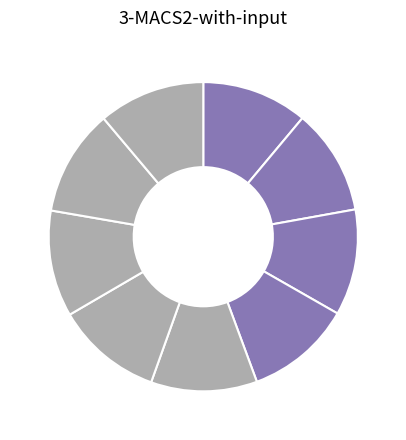

Count the number of slices in the pie.

9